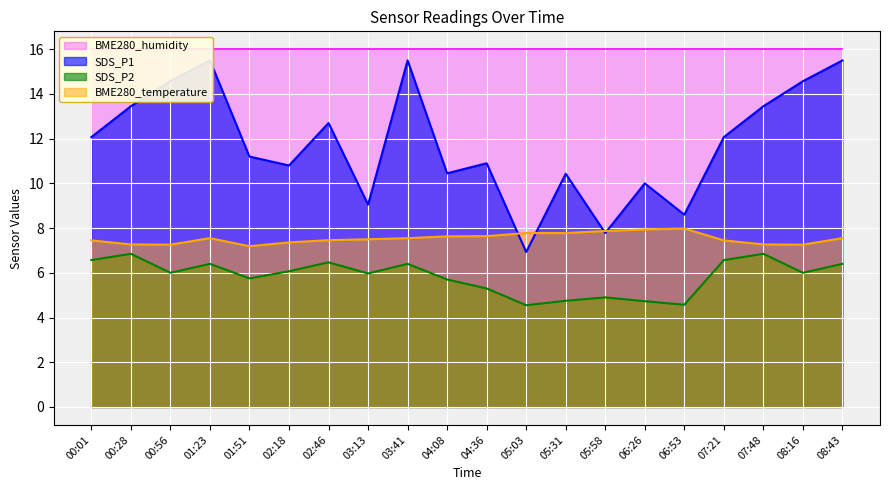

How many interior local valleys does the SDS_P2 series have?

6